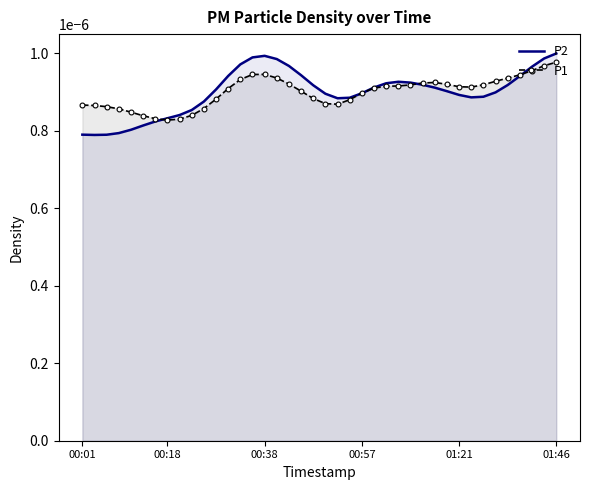

How many P1 values are between 0 and 1?

40